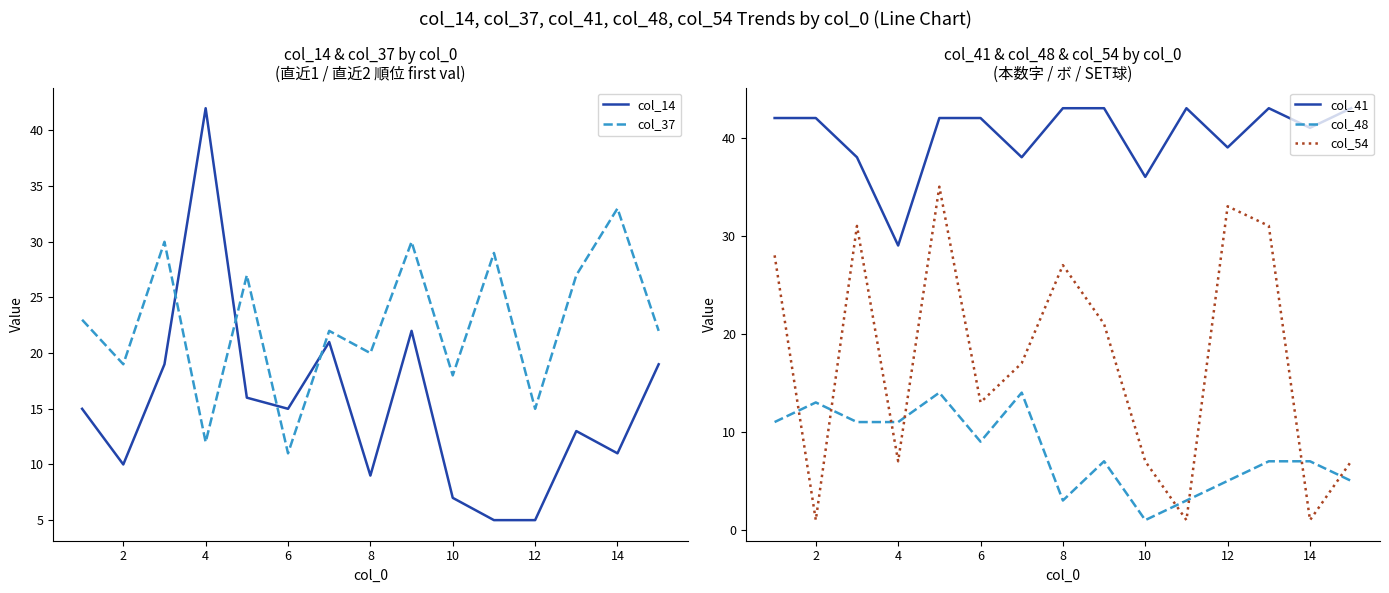

True or false: col_54 and col_41 cross at least once.

False